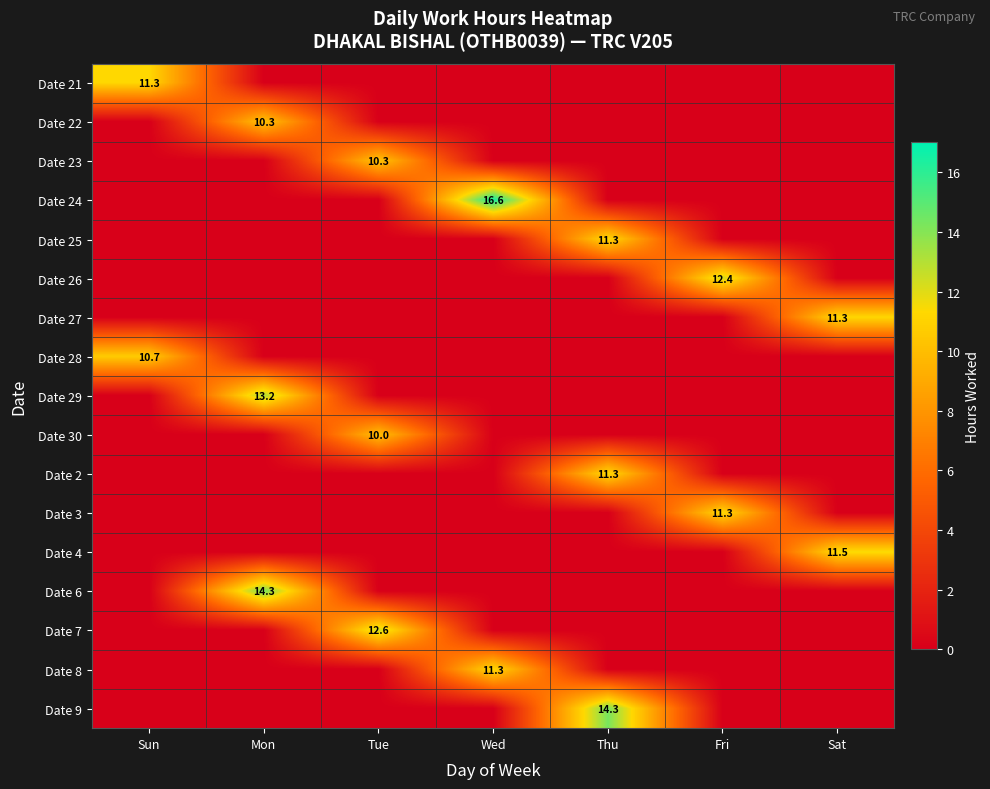

Is it true that Date 29 equals 13.2 at Mon?

True